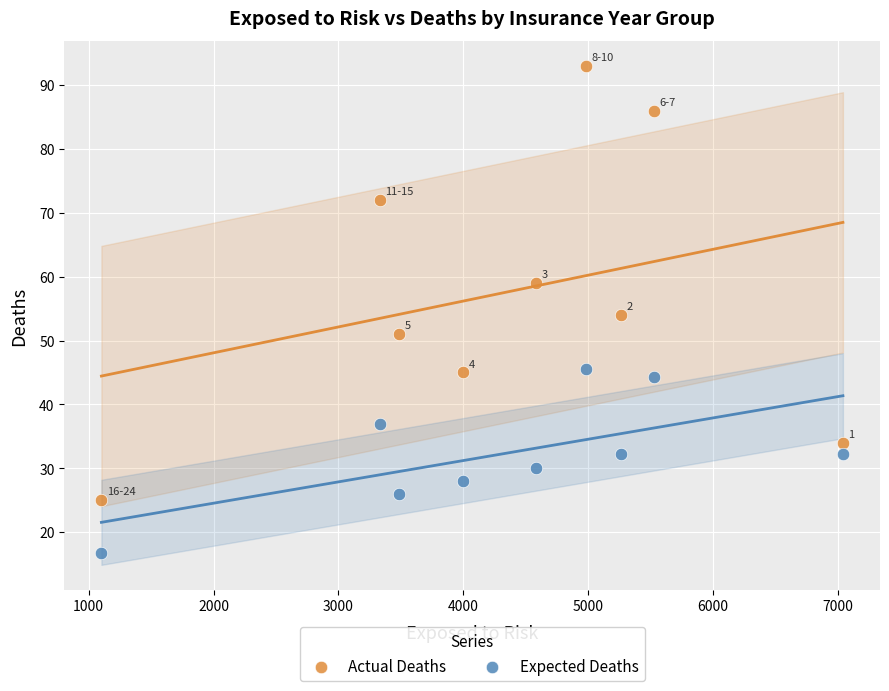

Which series reaches the minimum Y coordinate?

Expected Deaths